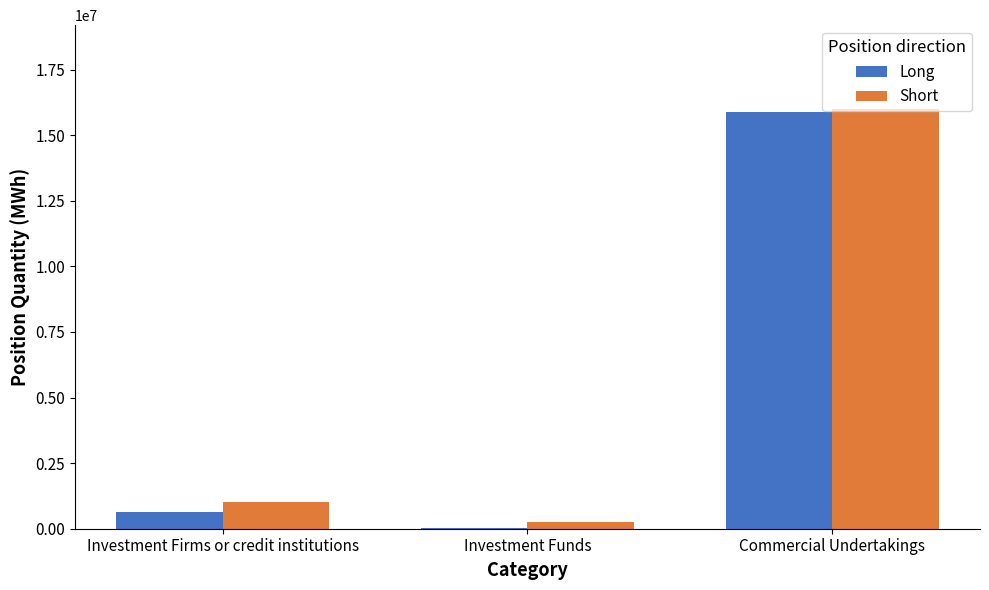

Which series has the largest total across all categories?

Short